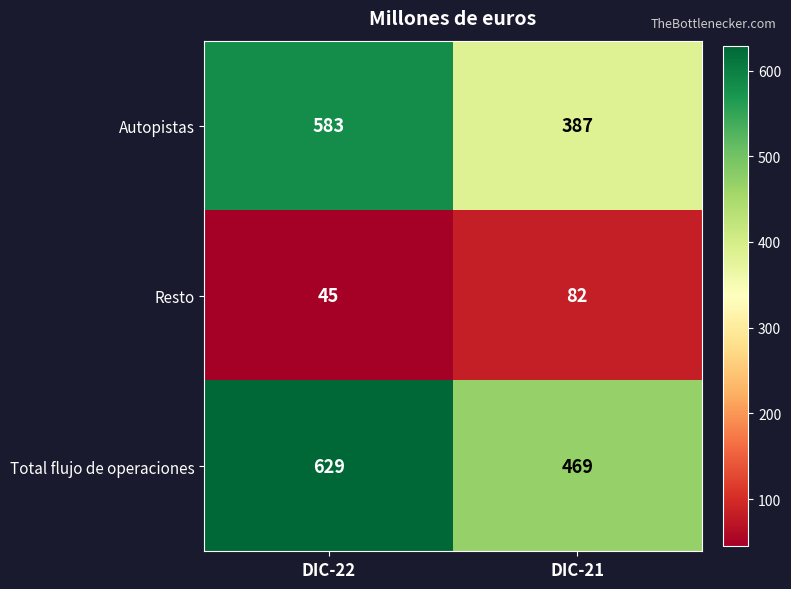

How many distinct data groups are displayed?

3